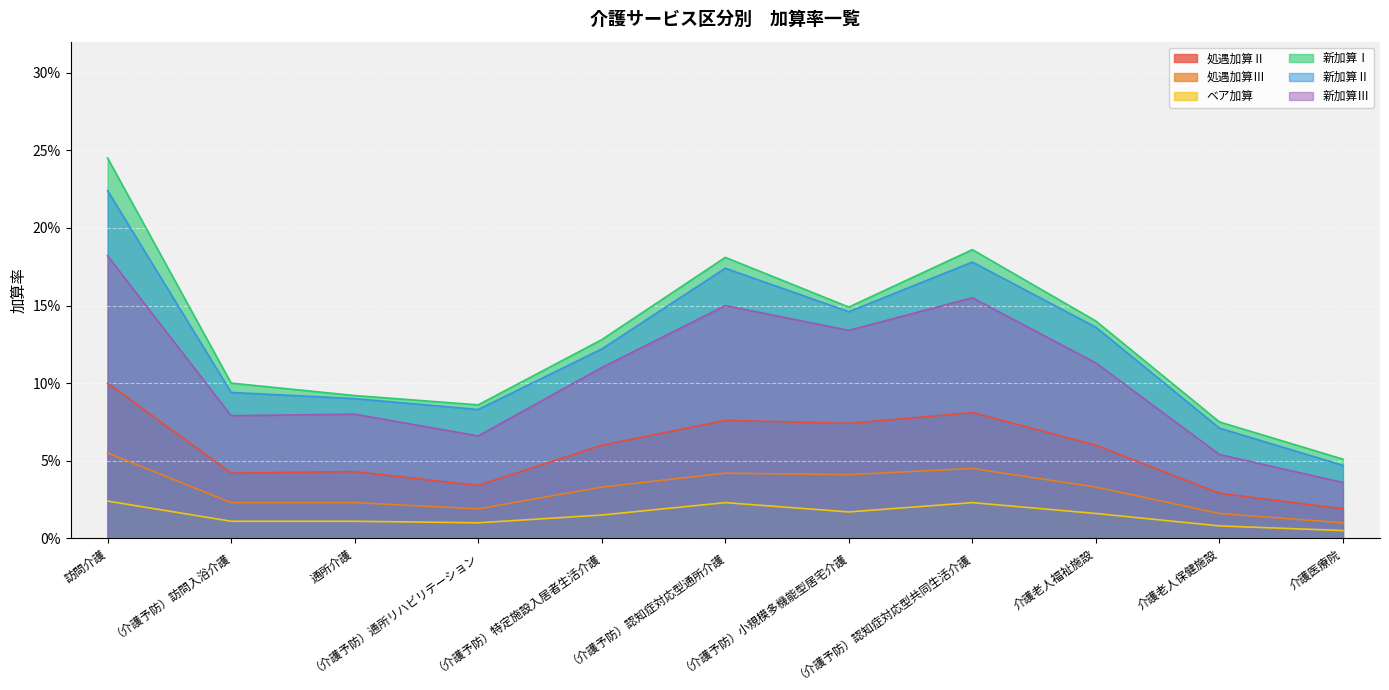

In 処遇加算Ⅲ, how many points are higher than both neighbors (excluding endpoints)?

2